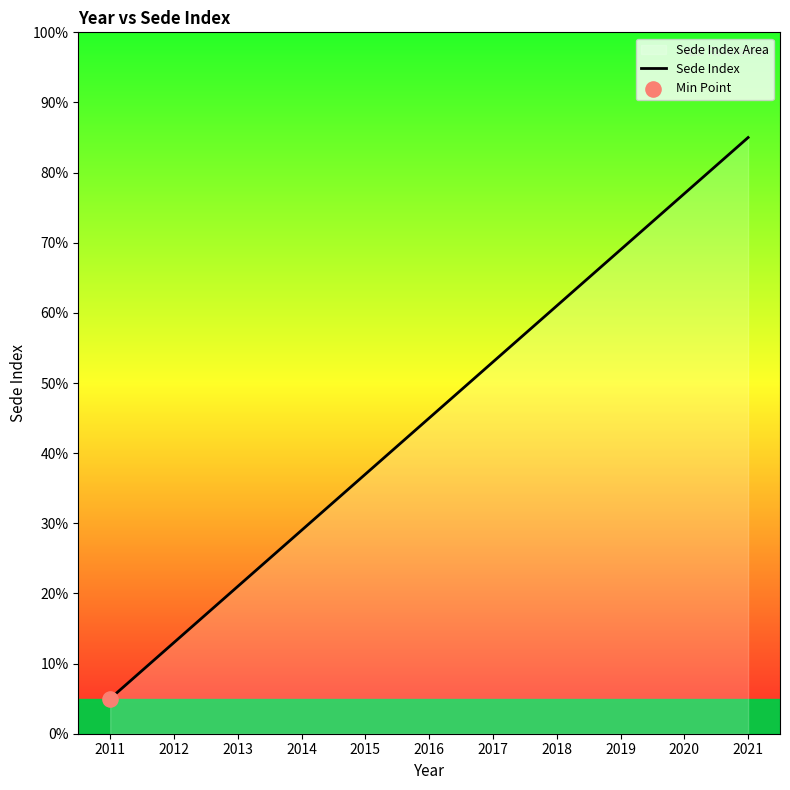

What is the change in value from 2011 to 2013?

+16